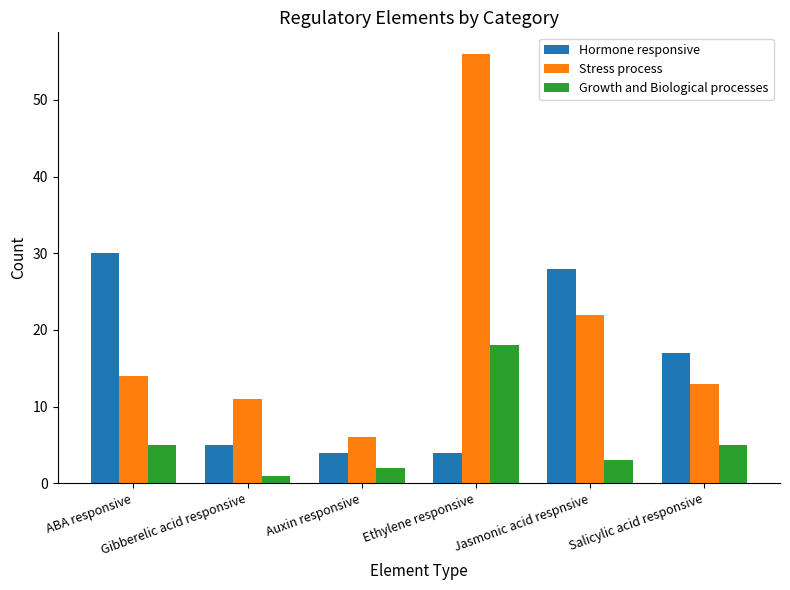

What is the label of the 3rd bar from the right?

Ethylene responsive